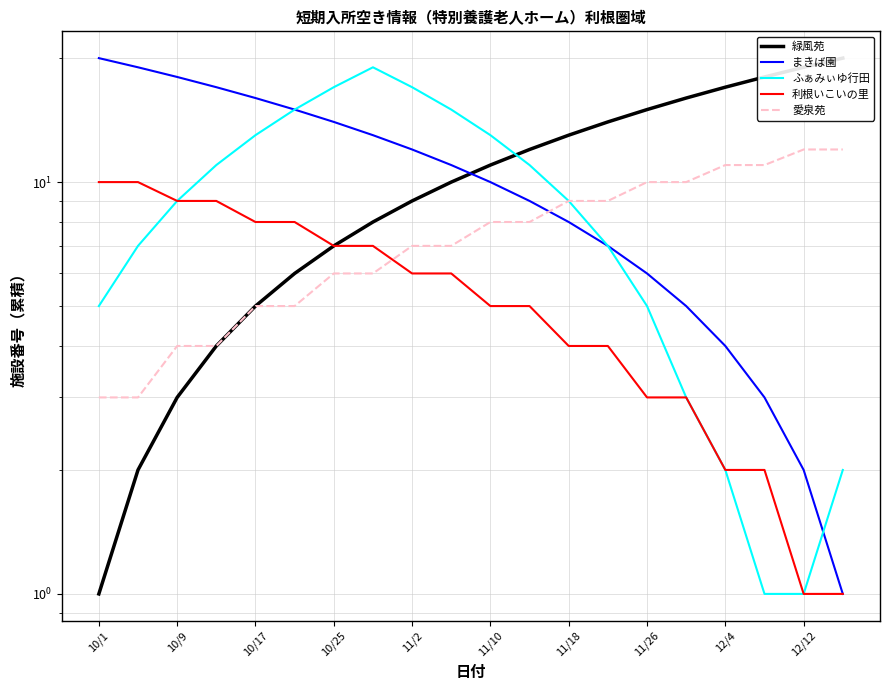

Between 10/1 and 10/25, which is larger?

10/25